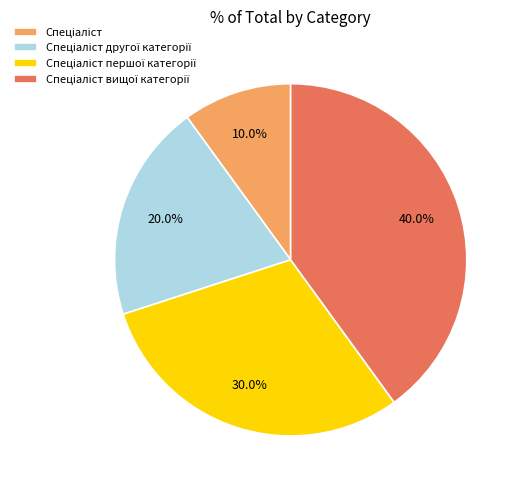

Is there a majority slice in this chart?

No